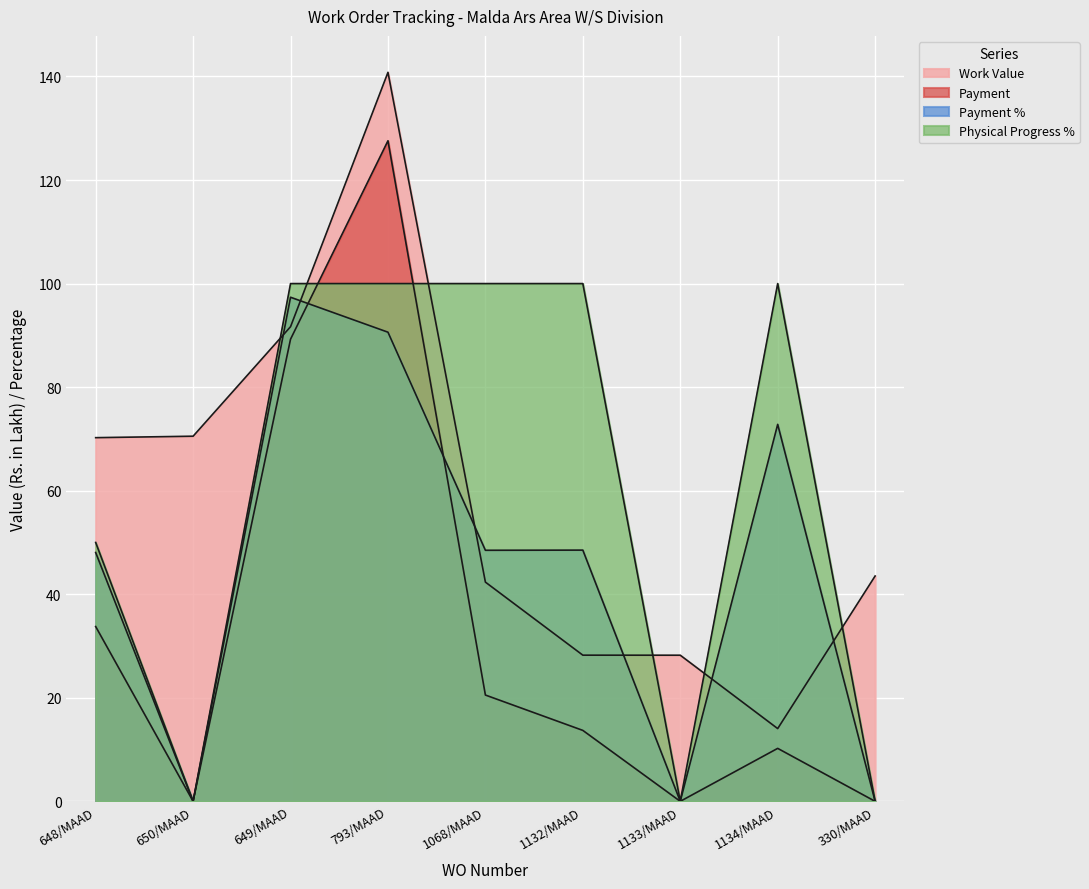

How many lines are shown in the chart?

4